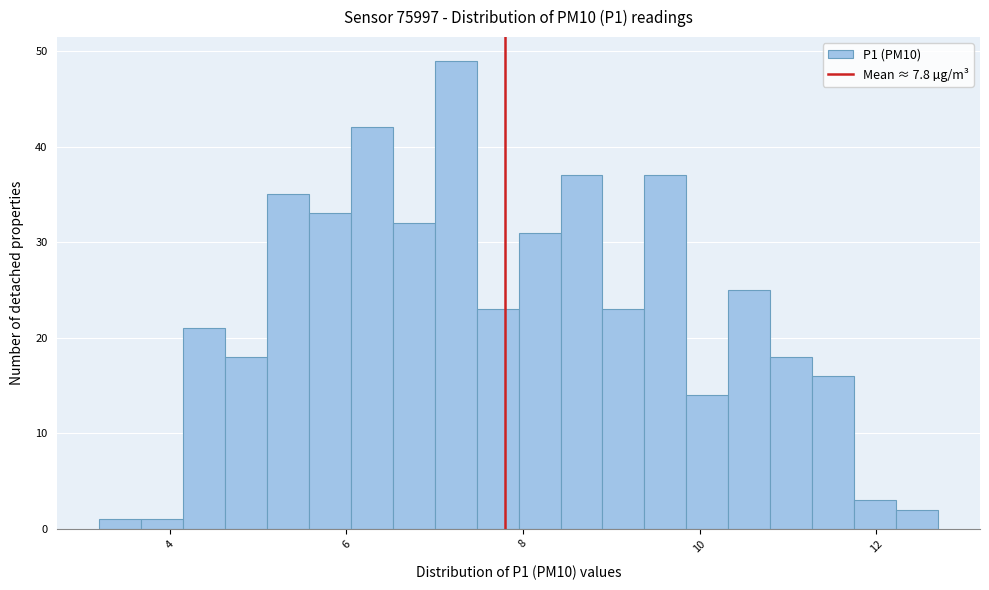

Read against the x-axis, roughly where is the centre of the tallest bar?

7.2